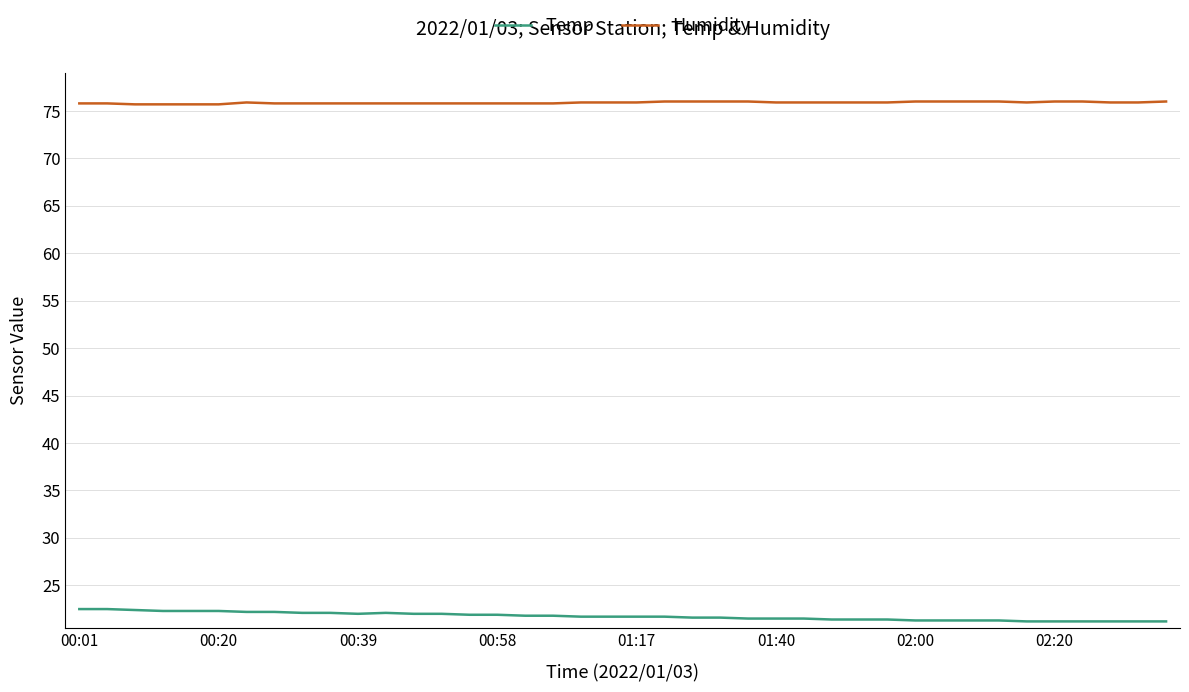

Rank the series by their maximum value, from highest to lowest.

Humidity, Temp